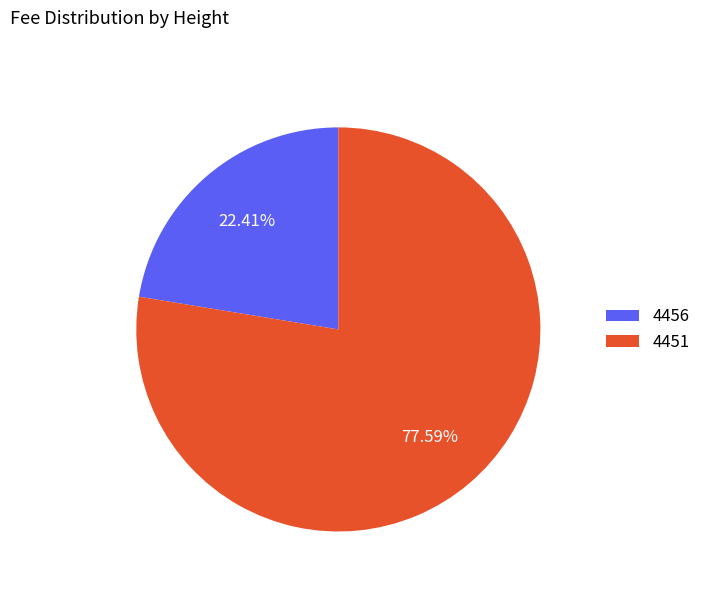

How many segments does this pie chart have?

2